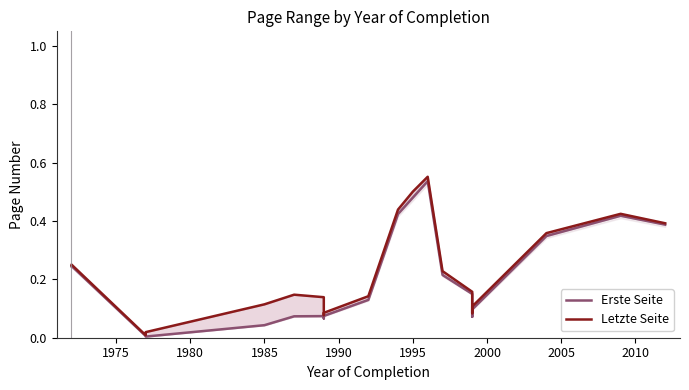

True or false: Erste Seite has more than 0 points higher than both neighbors.

True